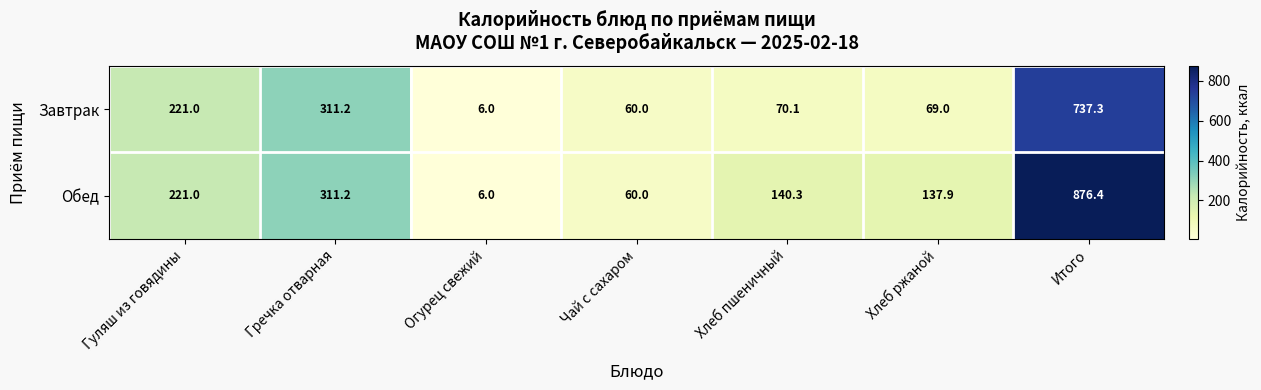

The Завтрак series shows 84.3 at Гуляш из говядины. True or false?

False